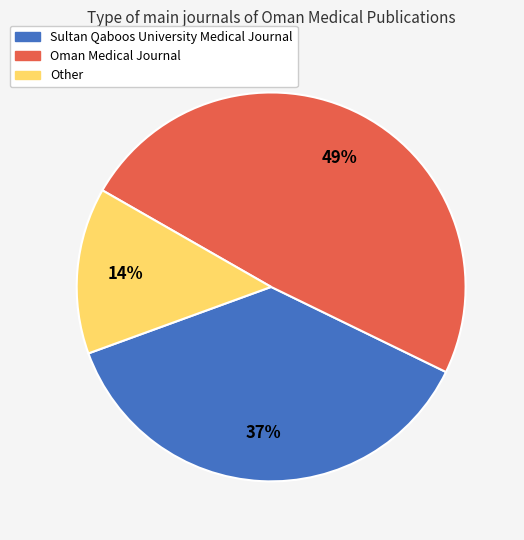

Which has a higher value, Oman Medical Journal or Sultan Qaboos University Medical Journal?

Oman Medical Journal